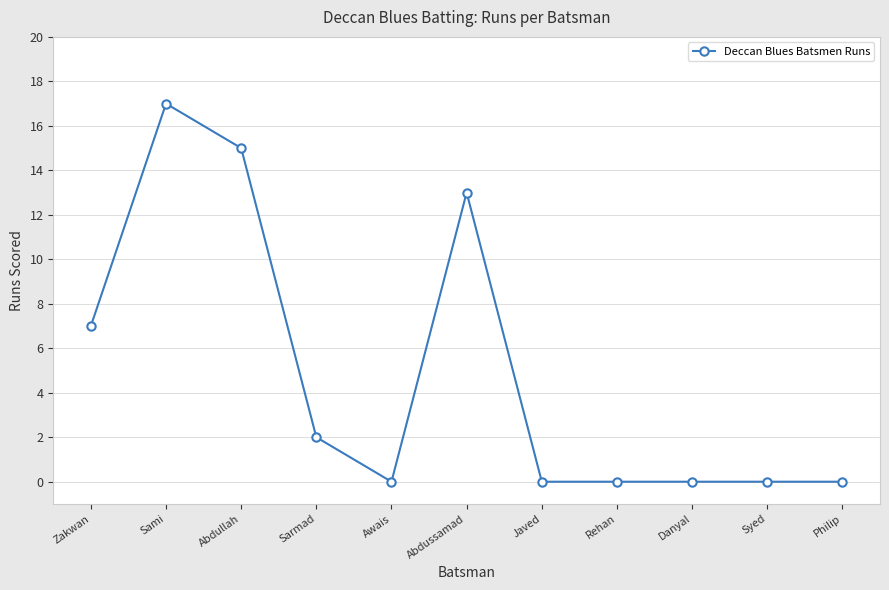

Is it true that the value at Javed is 8?

False